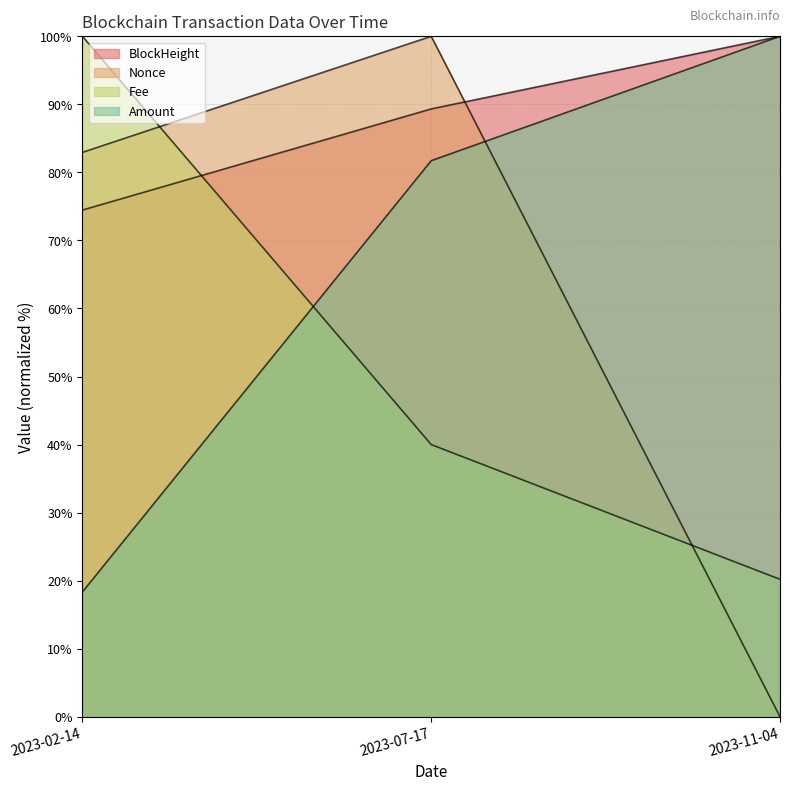

How many lines are shown in the chart?

4